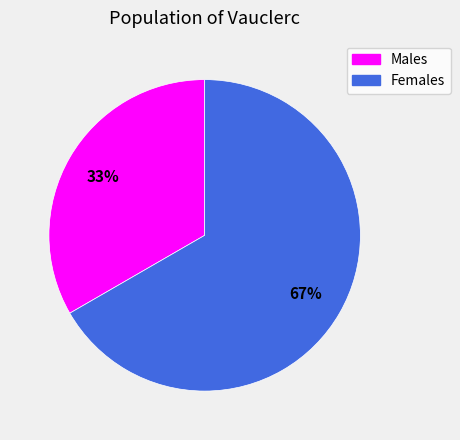

Rank the categories by value from lowest to highest.

Males, Females